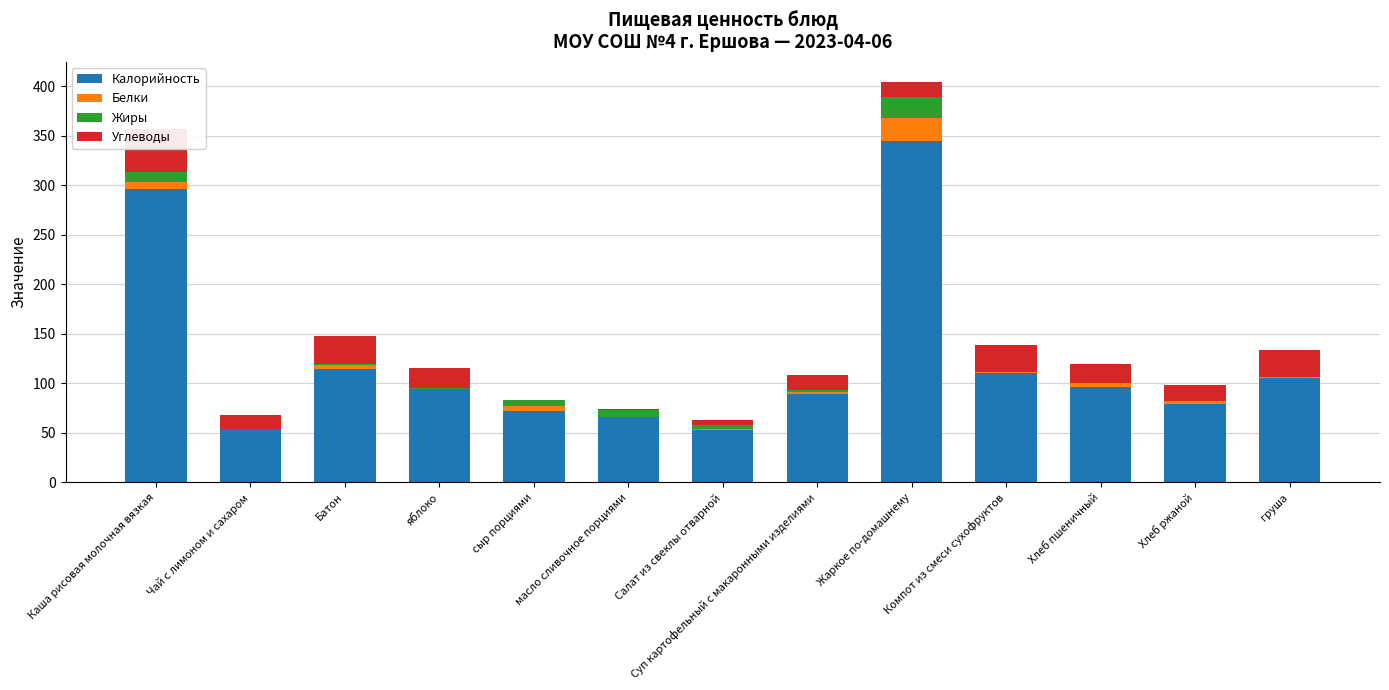

How many positive values does the Жиры series have?

12